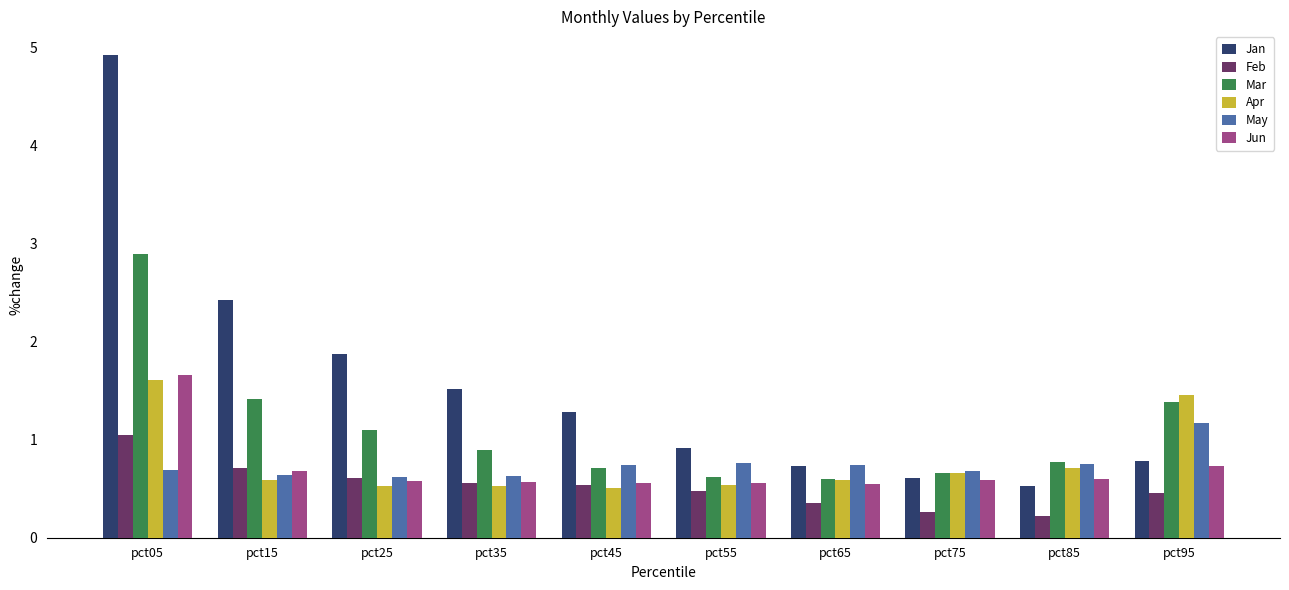

What is the spread (max minus min) of values at pct65?

0.4